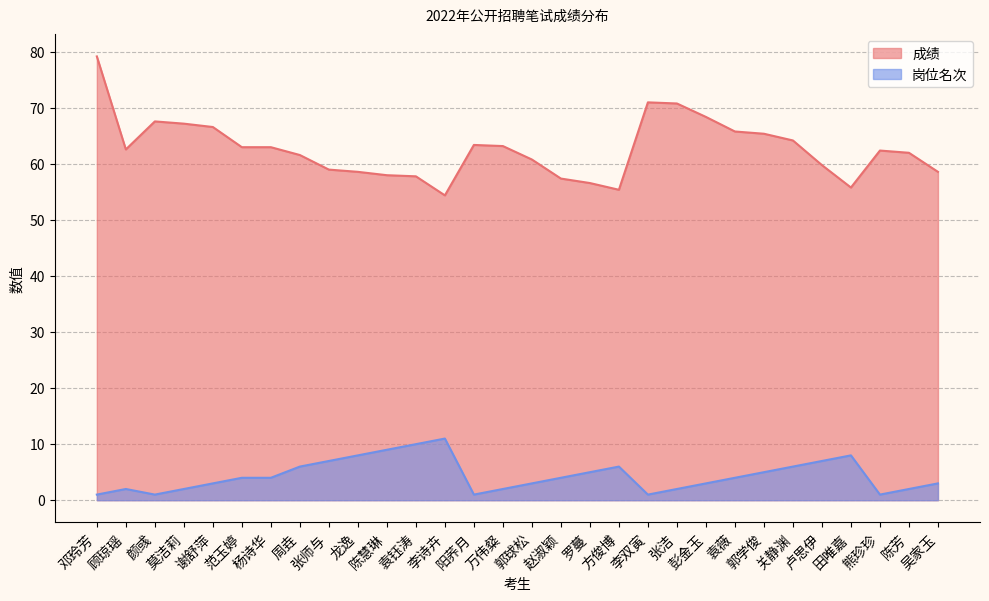

True or false: 岗位名次 and 成绩 intersect in this chart.

False